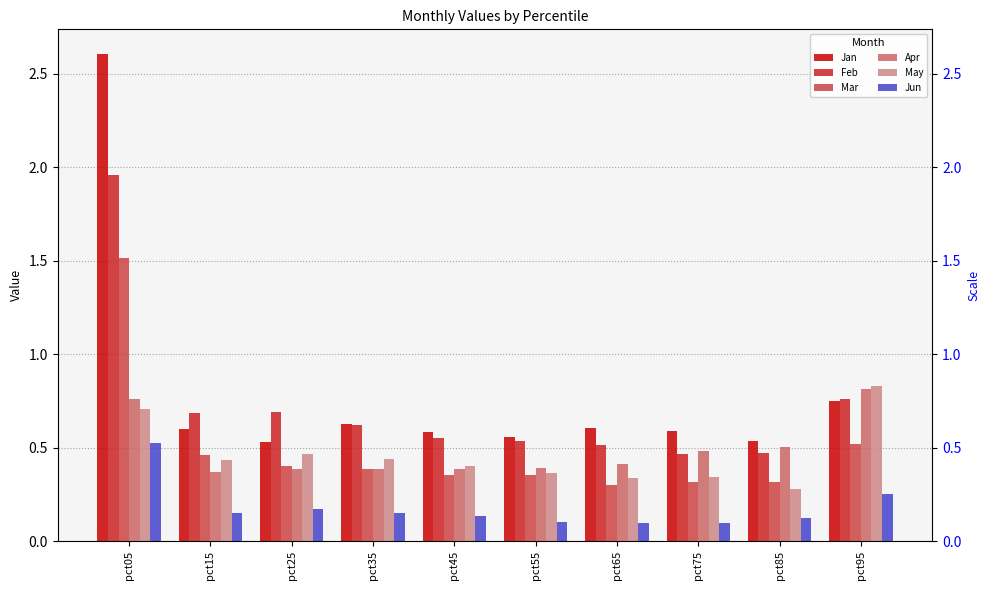

How many distinct data groups are displayed?

6